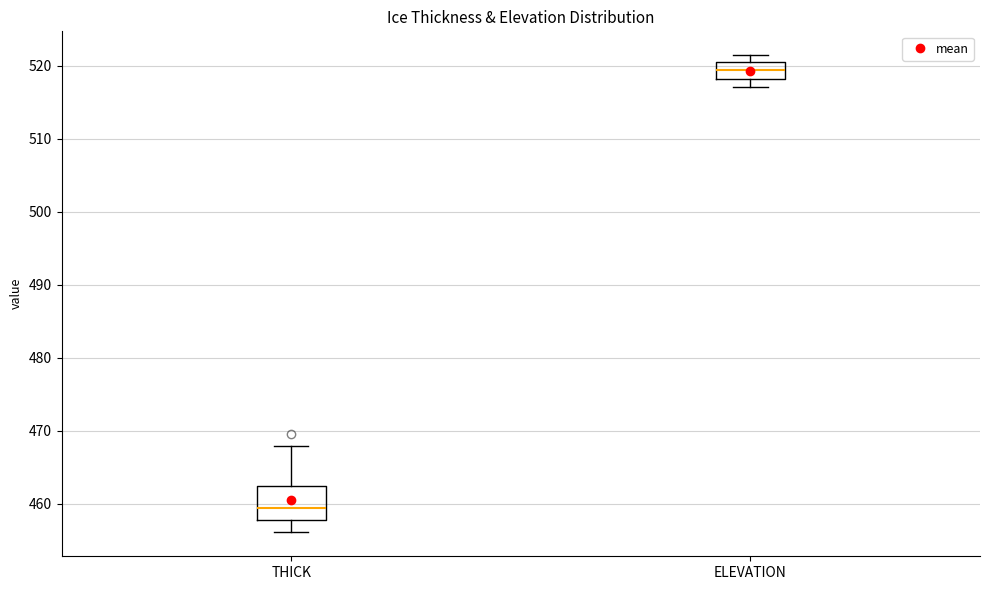

Reading left to right, read every box against the y-axis: the position of its median line, the range the box covers, and the ends of its whiskers. The values are not printed on the chart, so give them approximately, as read against the axis.

THICK: median 459, box 458 to 462, whiskers 456 to 468
ELEVATION: median 519, box 518 to 521, whiskers 517 to 521 (just above the box's upper edge)